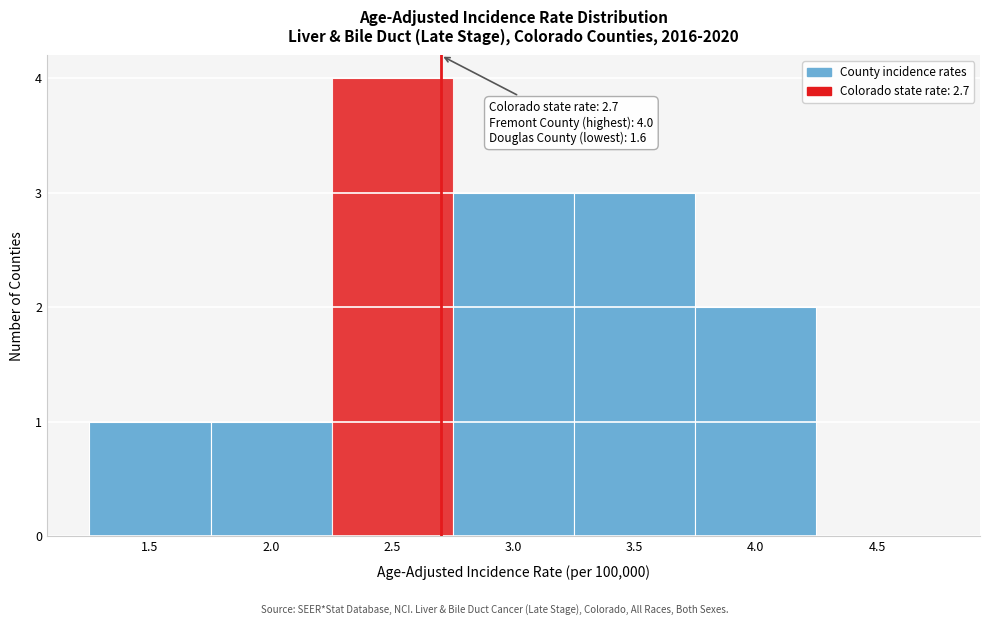

Which range on the x-axis has the tallest bar?

2.25 to 2.75